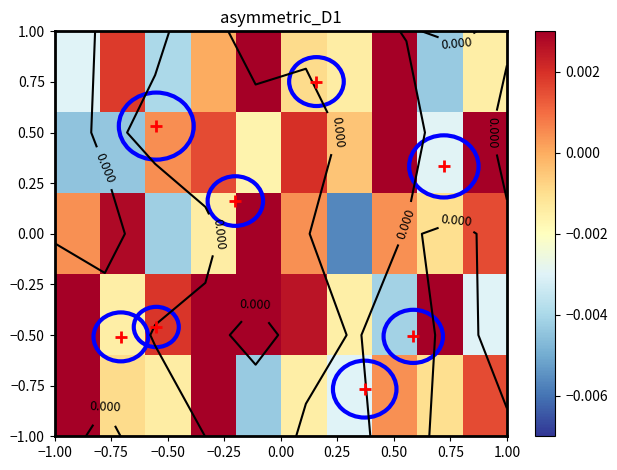

How many series are shown in this chart?

5